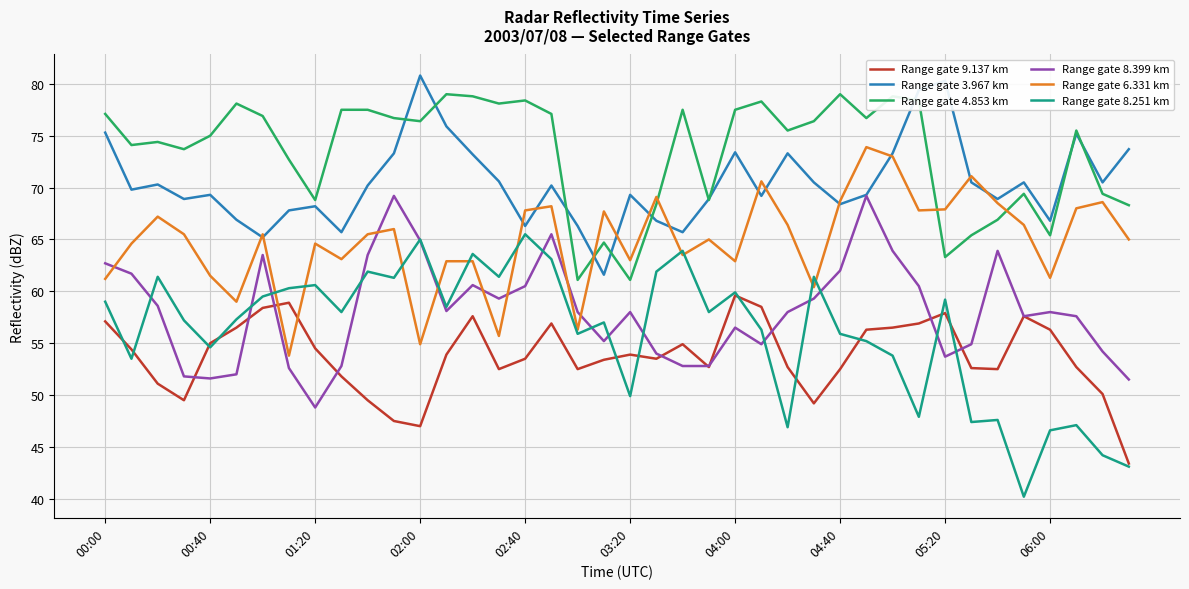

True or false: Range gate 9.137 km and Range gate 6.331 km intersect in this chart.

True